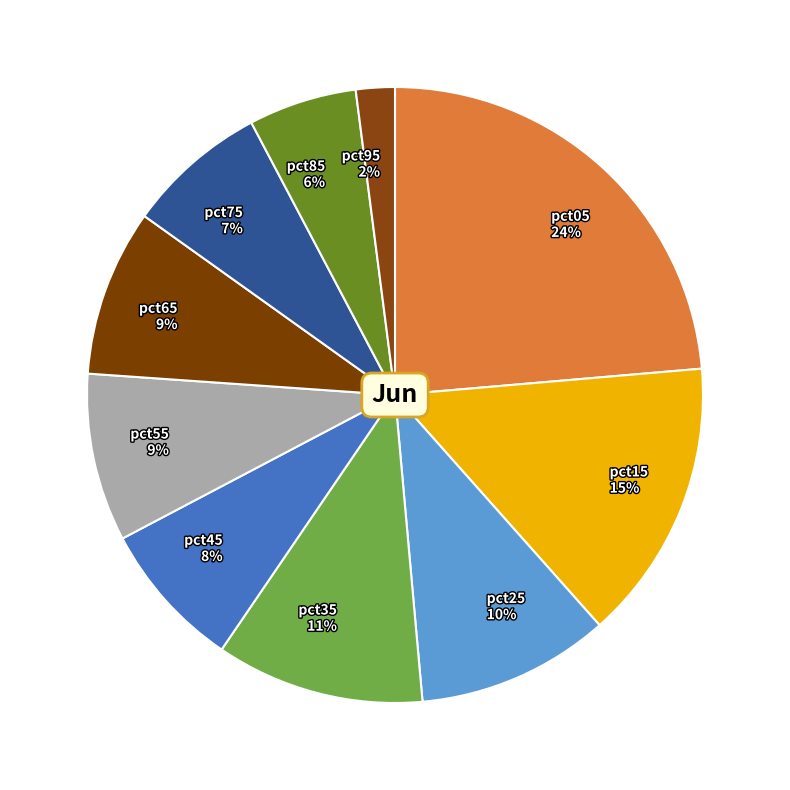

How many slices are in this pie chart?

10